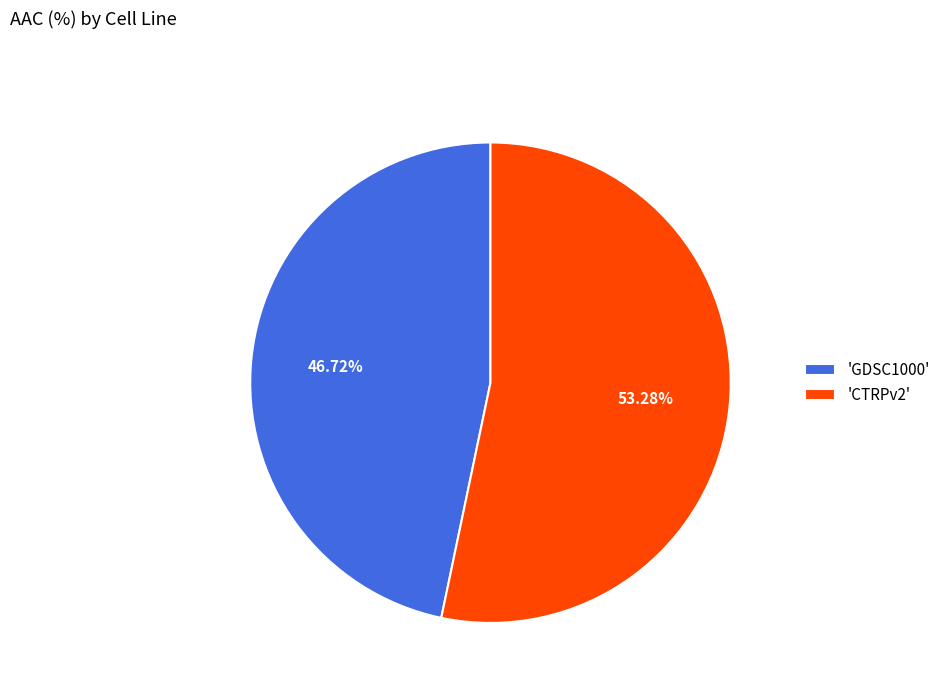

Combined, do 'CTRPv2' and 'GDSC1000' account for over 50%?

Yes